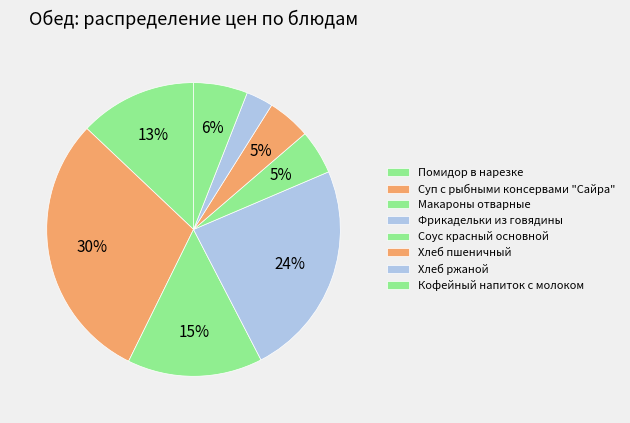

Which category has the biggest portion of the pie?

Суп с рыбными консервами "Сайра"